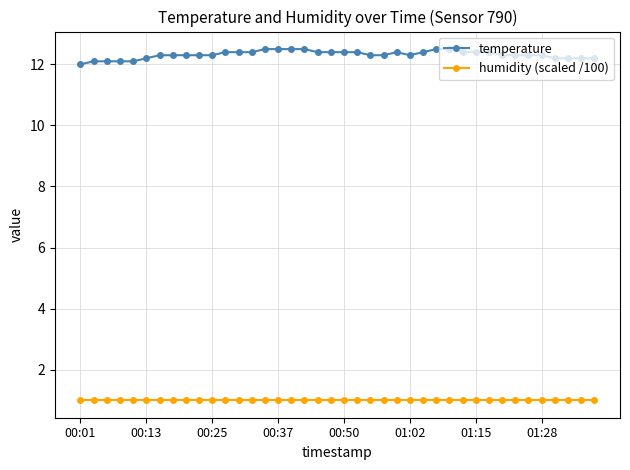

Which series has the widest spread of values?

temperature